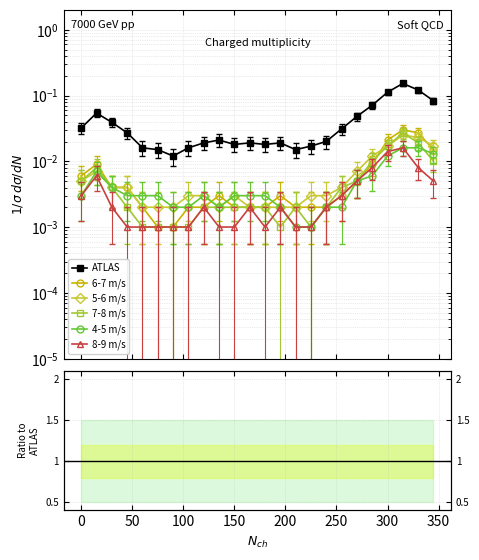

Count the number of categories in the chart.

24